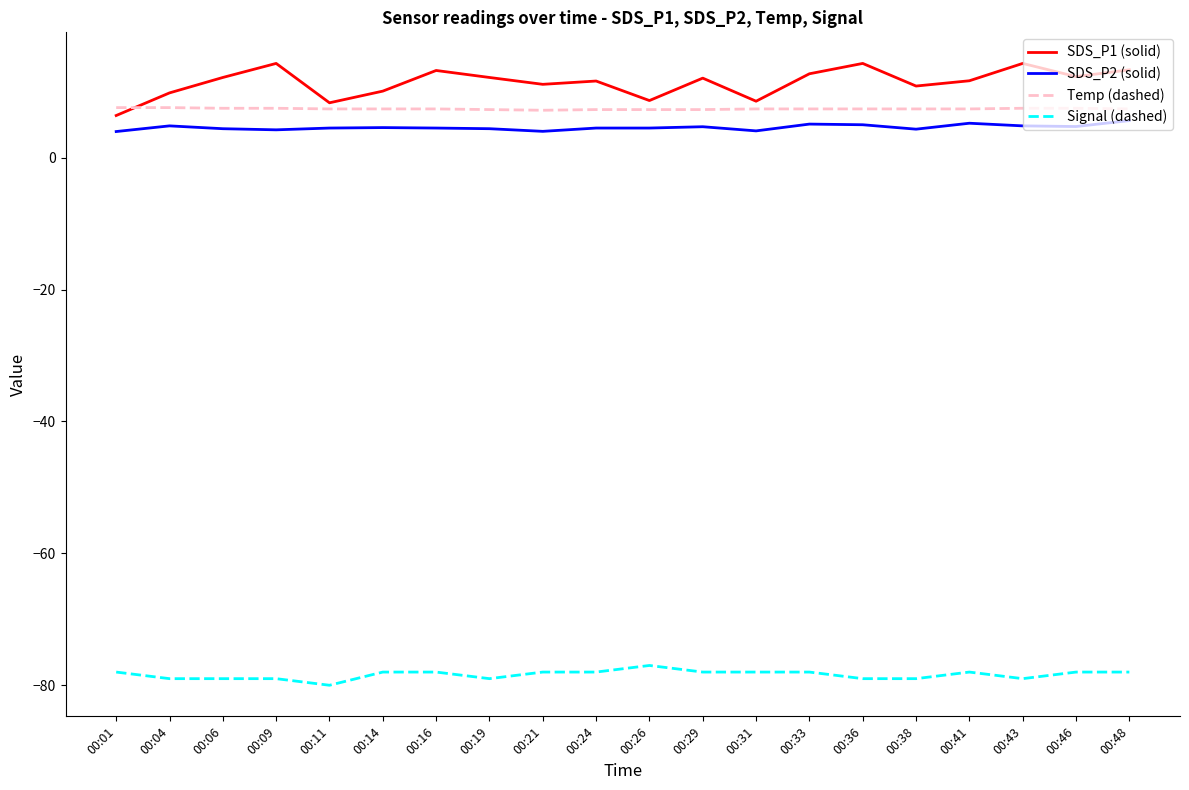

Is the value of Temp (dashed) at 00:11 greater than the value of SDS_P1 (solid) at 00:41?

No